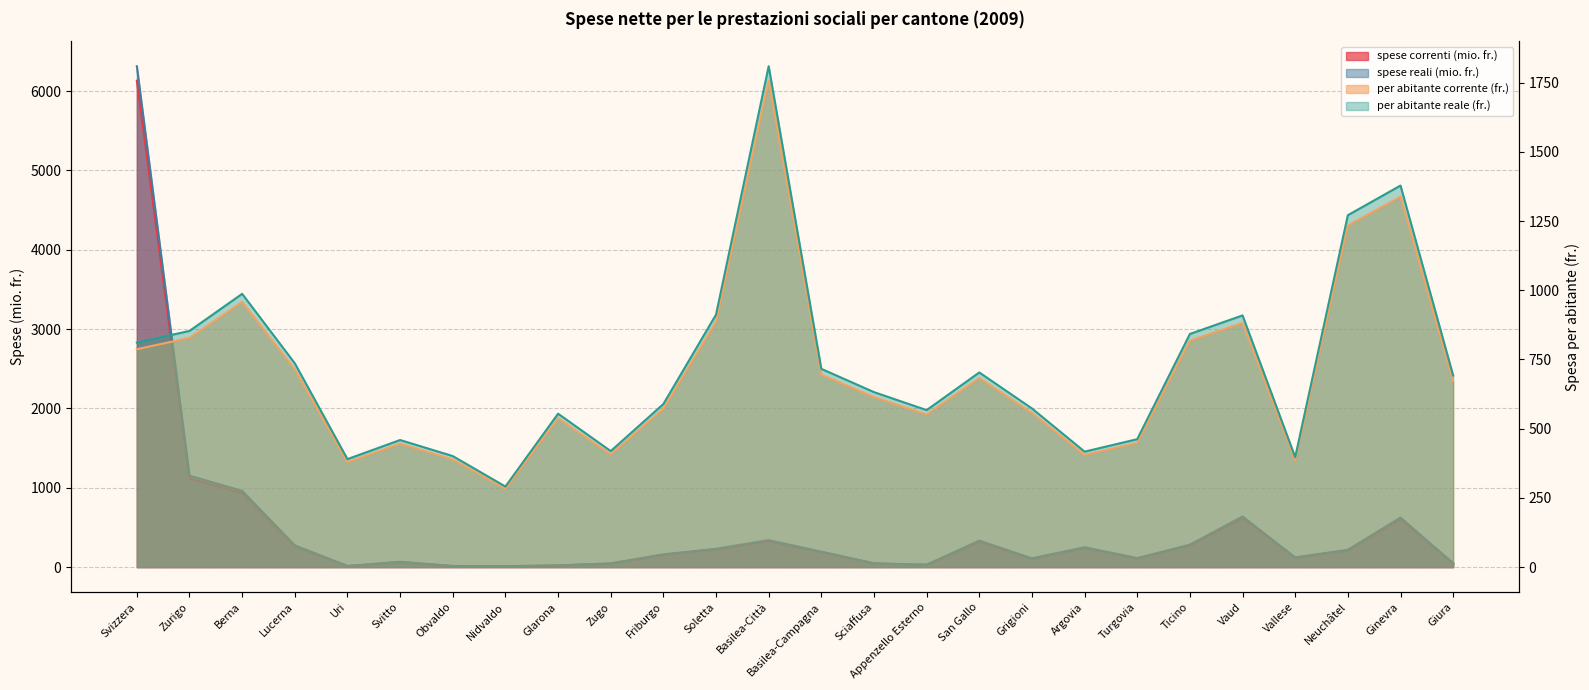

Read the spese correnti (mio. fr.) value at Uri.

13.4